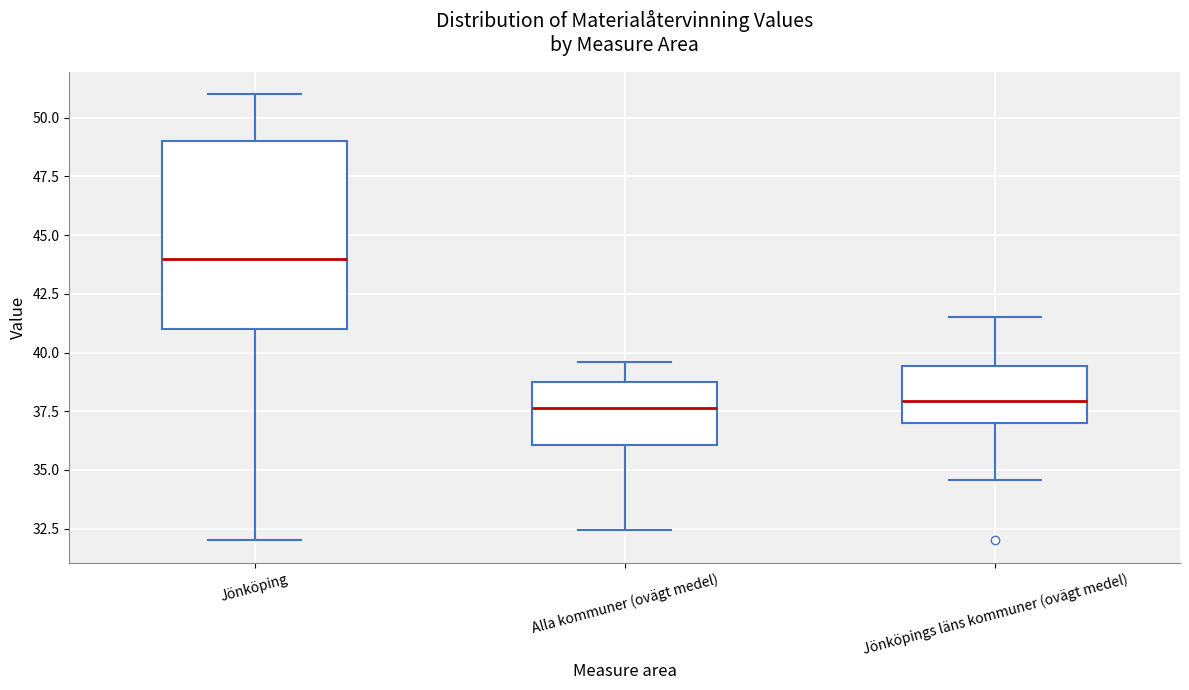

Which box is the tallest, from its lower edge to its upper edge?

Jönköping